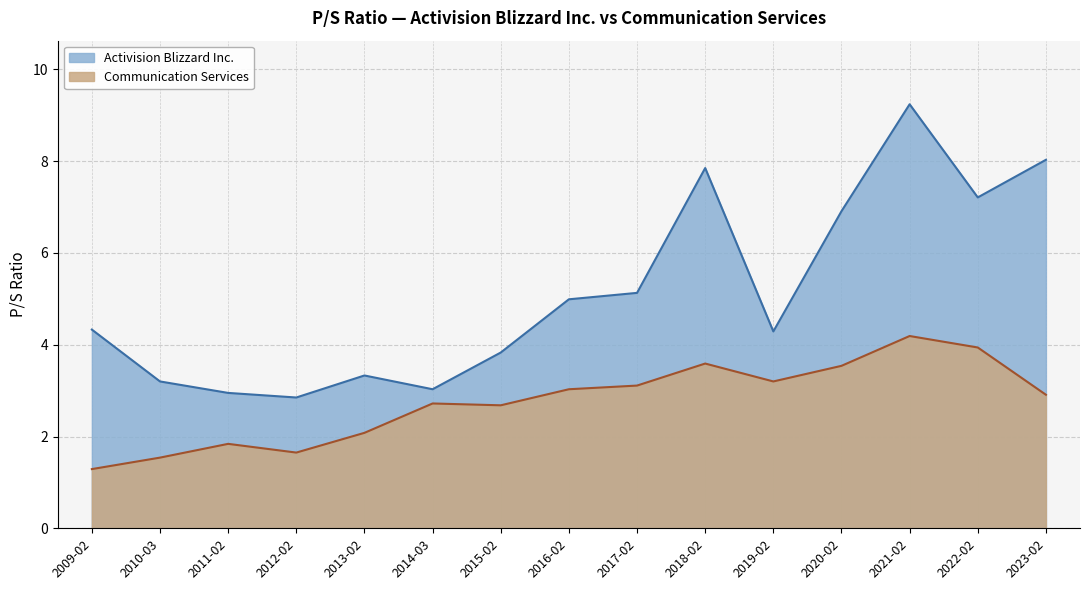

How many lines are shown in the chart?

2